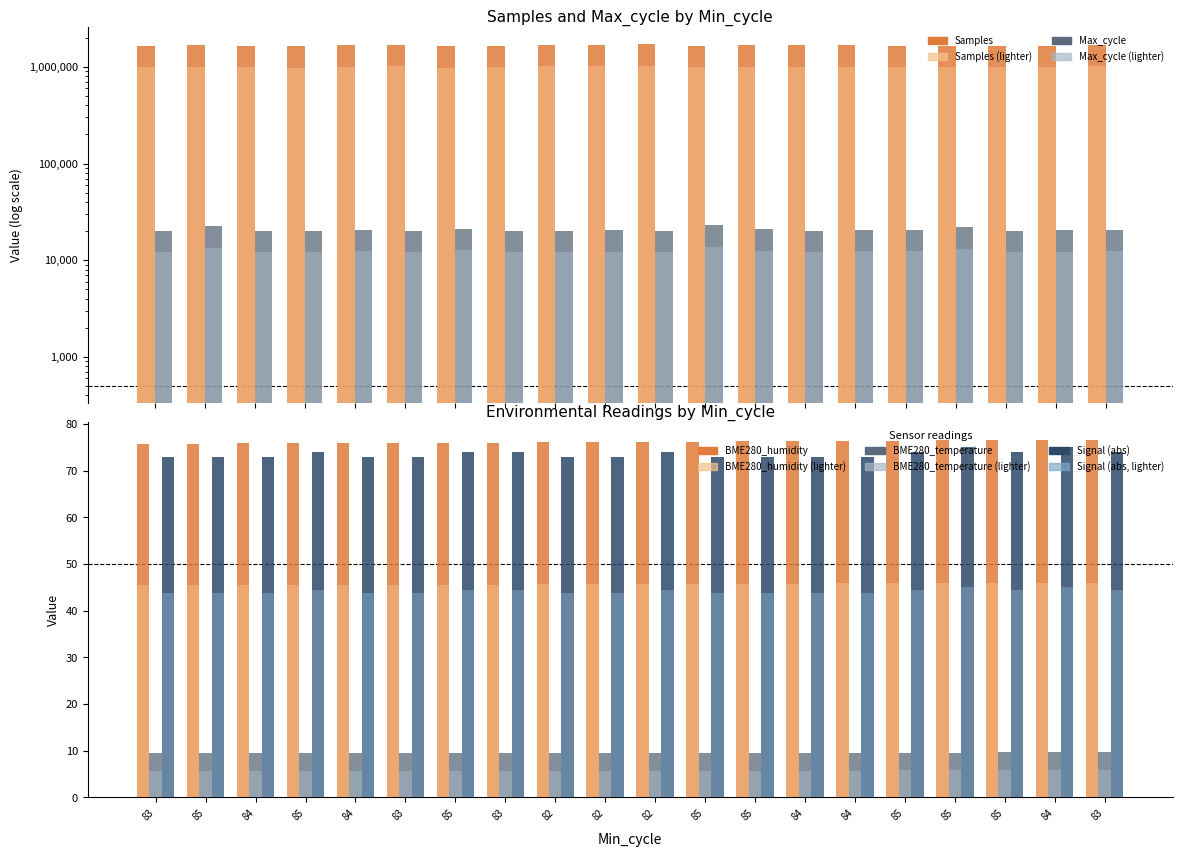

What is the difference between the highest and lowest values at 84?

1664277.6